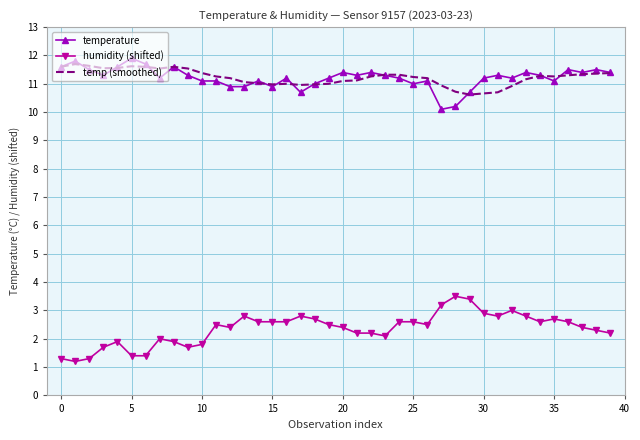

What is the lowest value of the temp (smoothed) series?

10.6